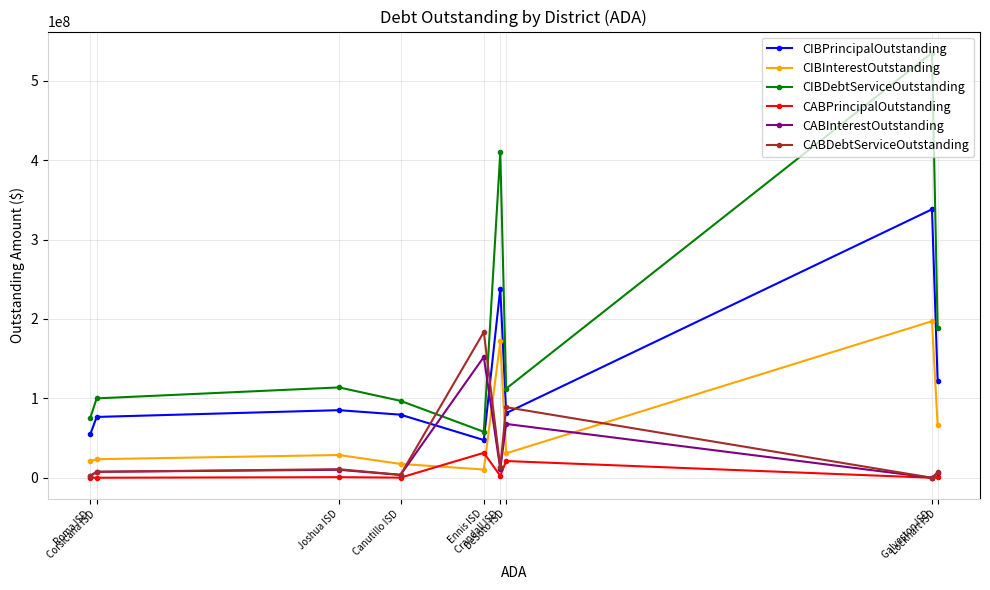

What is the greatest value displayed?

535209370.5